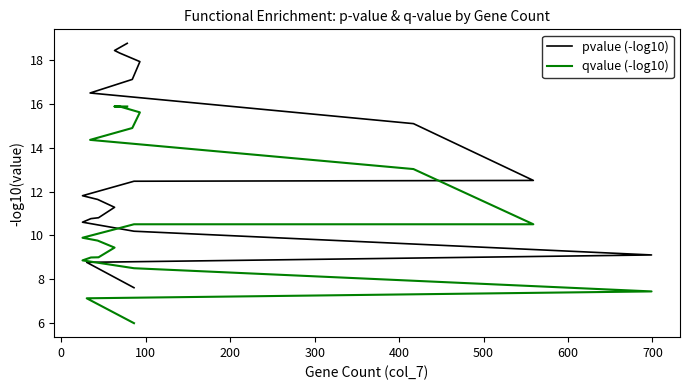

The value of pvalue (-log10) at 700 is 18.3. True or false?

False